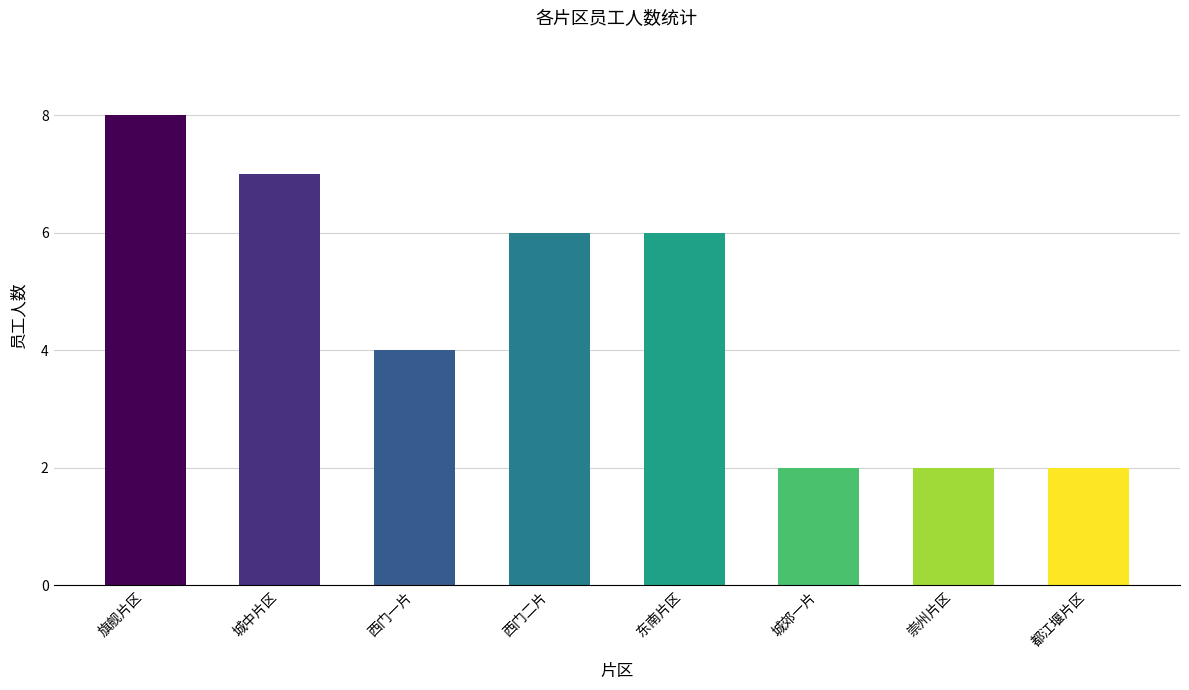

At which label does the data first exceed 6?

旗舰片区